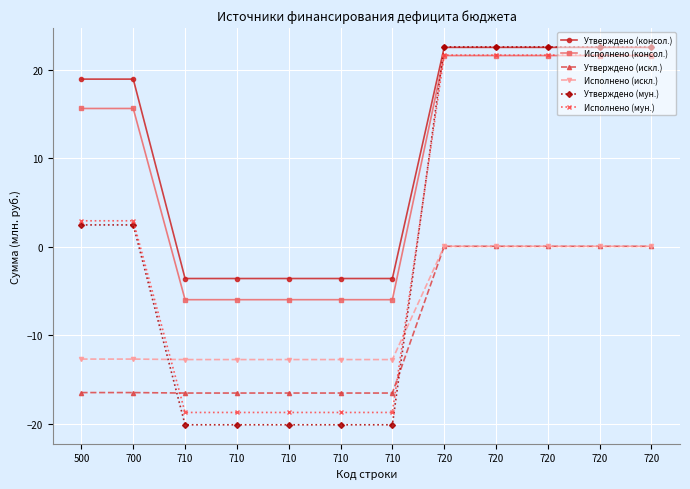

Which label corresponds to the smallest value in the chart?

710